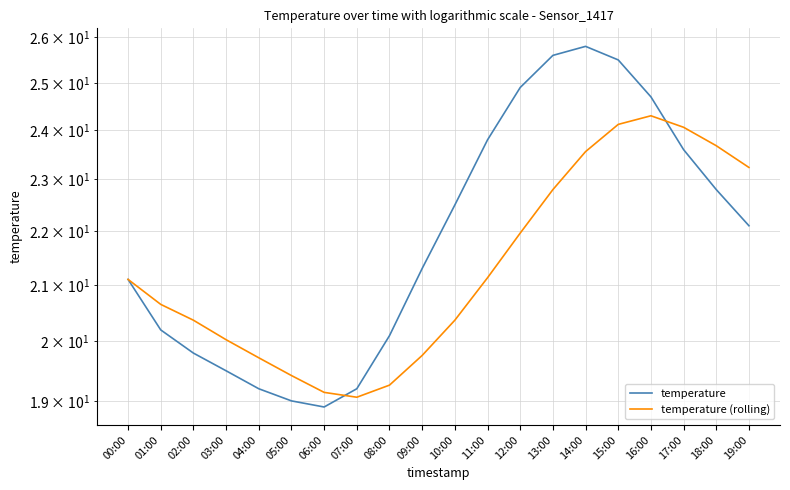

Which has a higher value, 09:00 or 08:00?

09:00